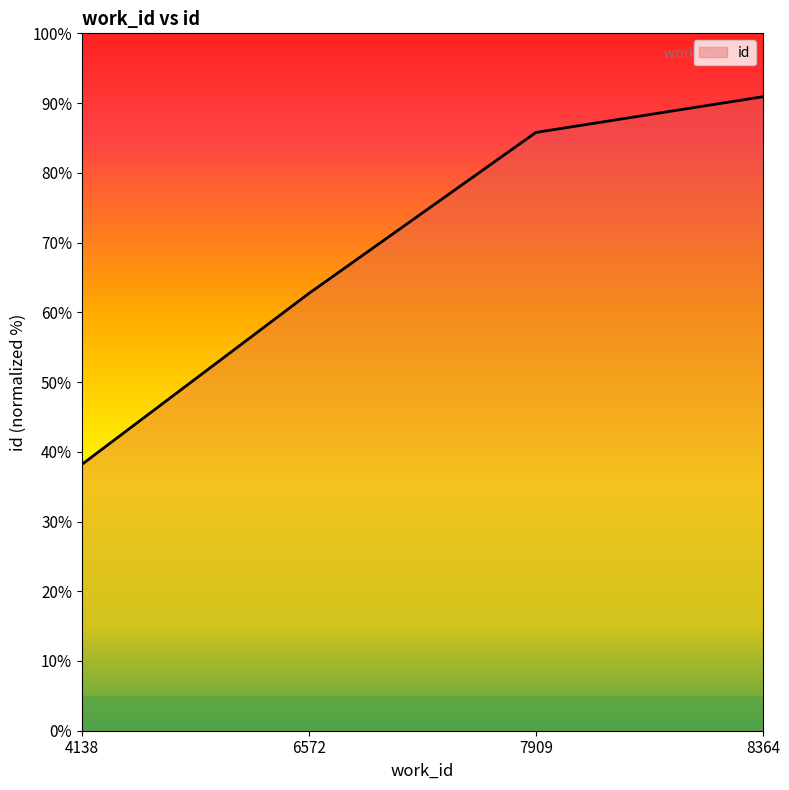

What is the difference between the maximum and second lowest values?

28.2